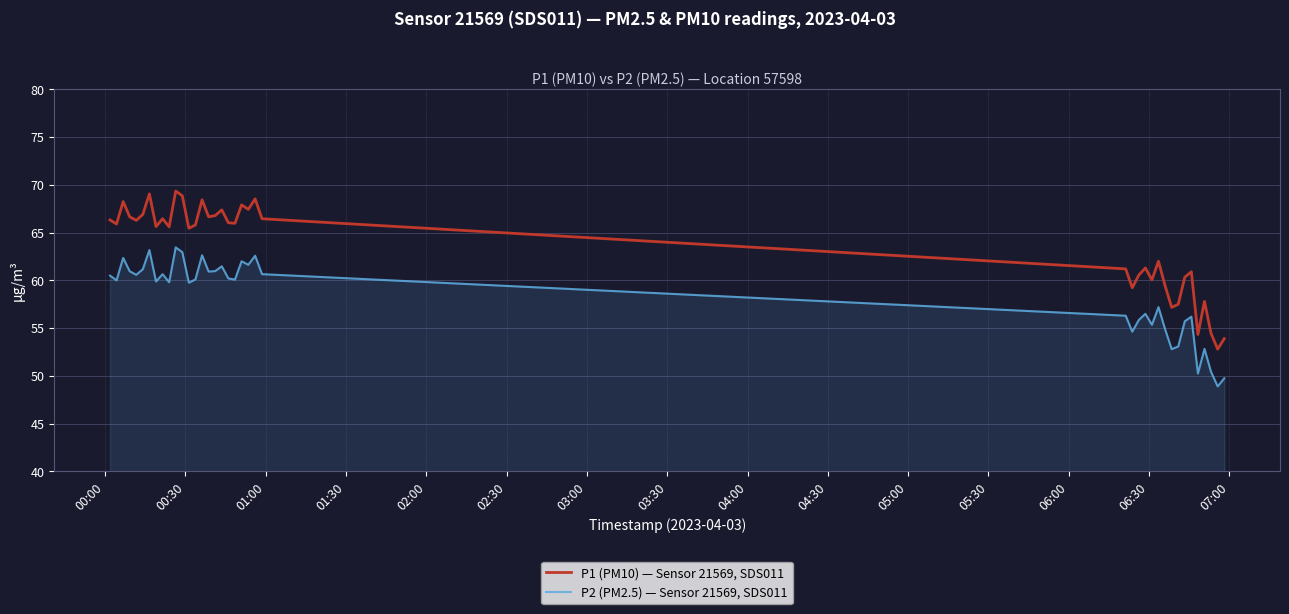

Which series has the widest spread of values?

P1 (PM10) — Sensor 21569, SDS011